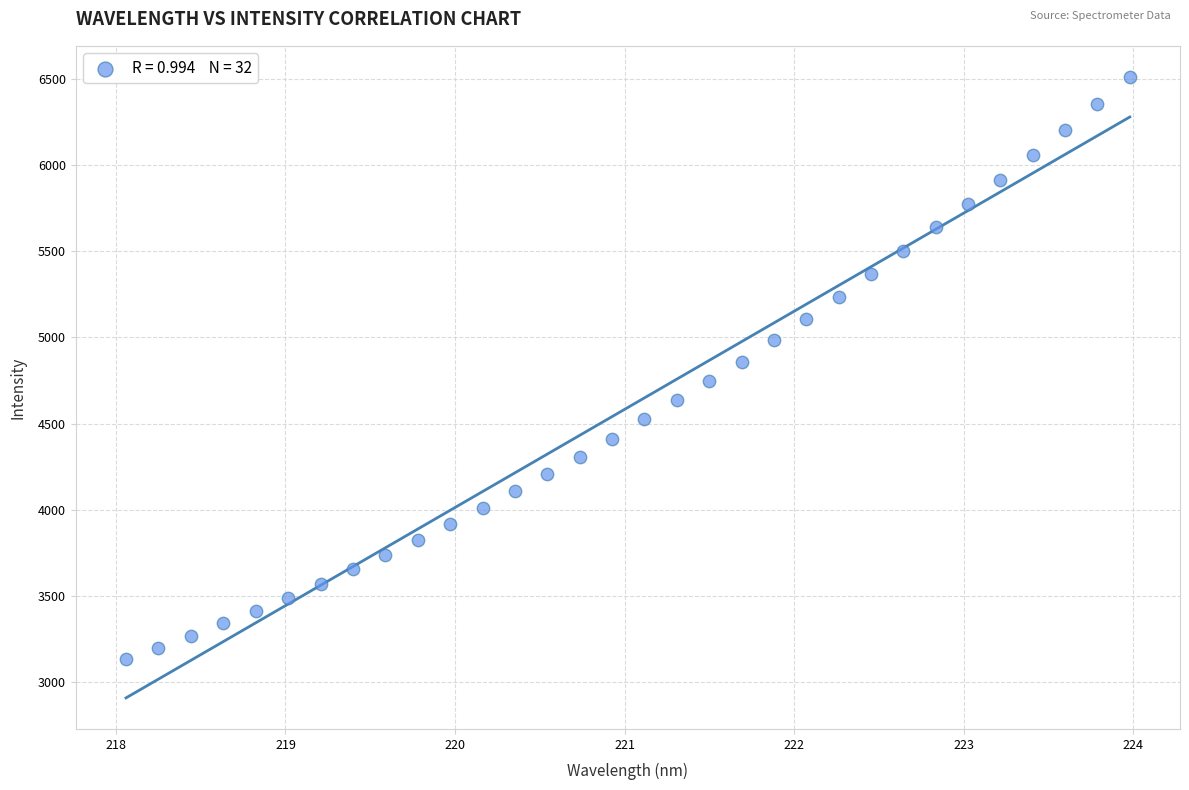

What is the range of X values (max minus min)?

5.9